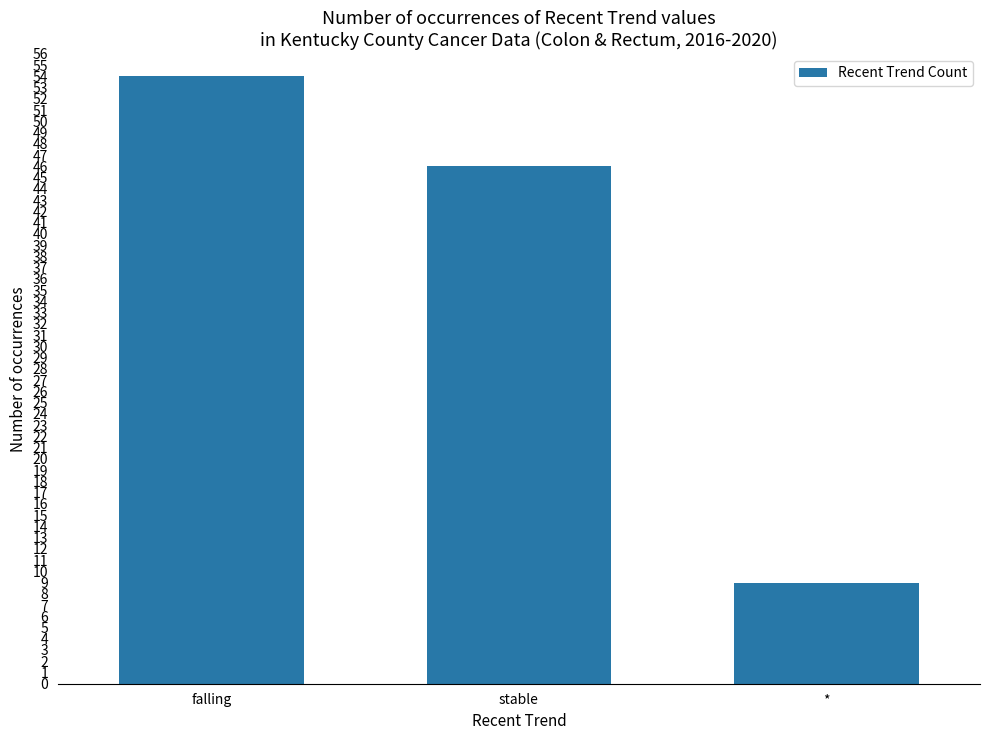

The value at stable is 46. True or false?

True